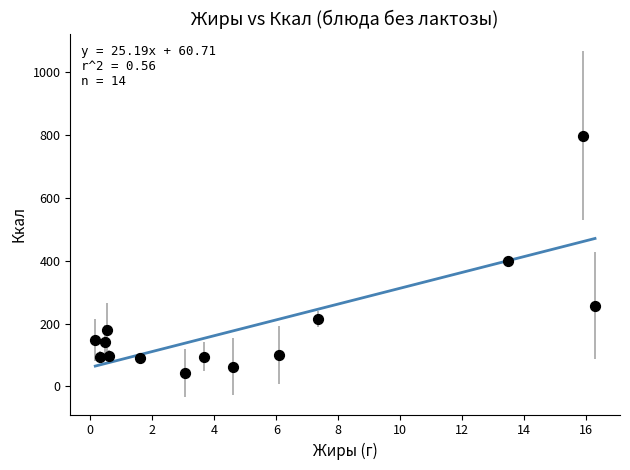

What Y value in the scatter plot is closest to 419?

398.7